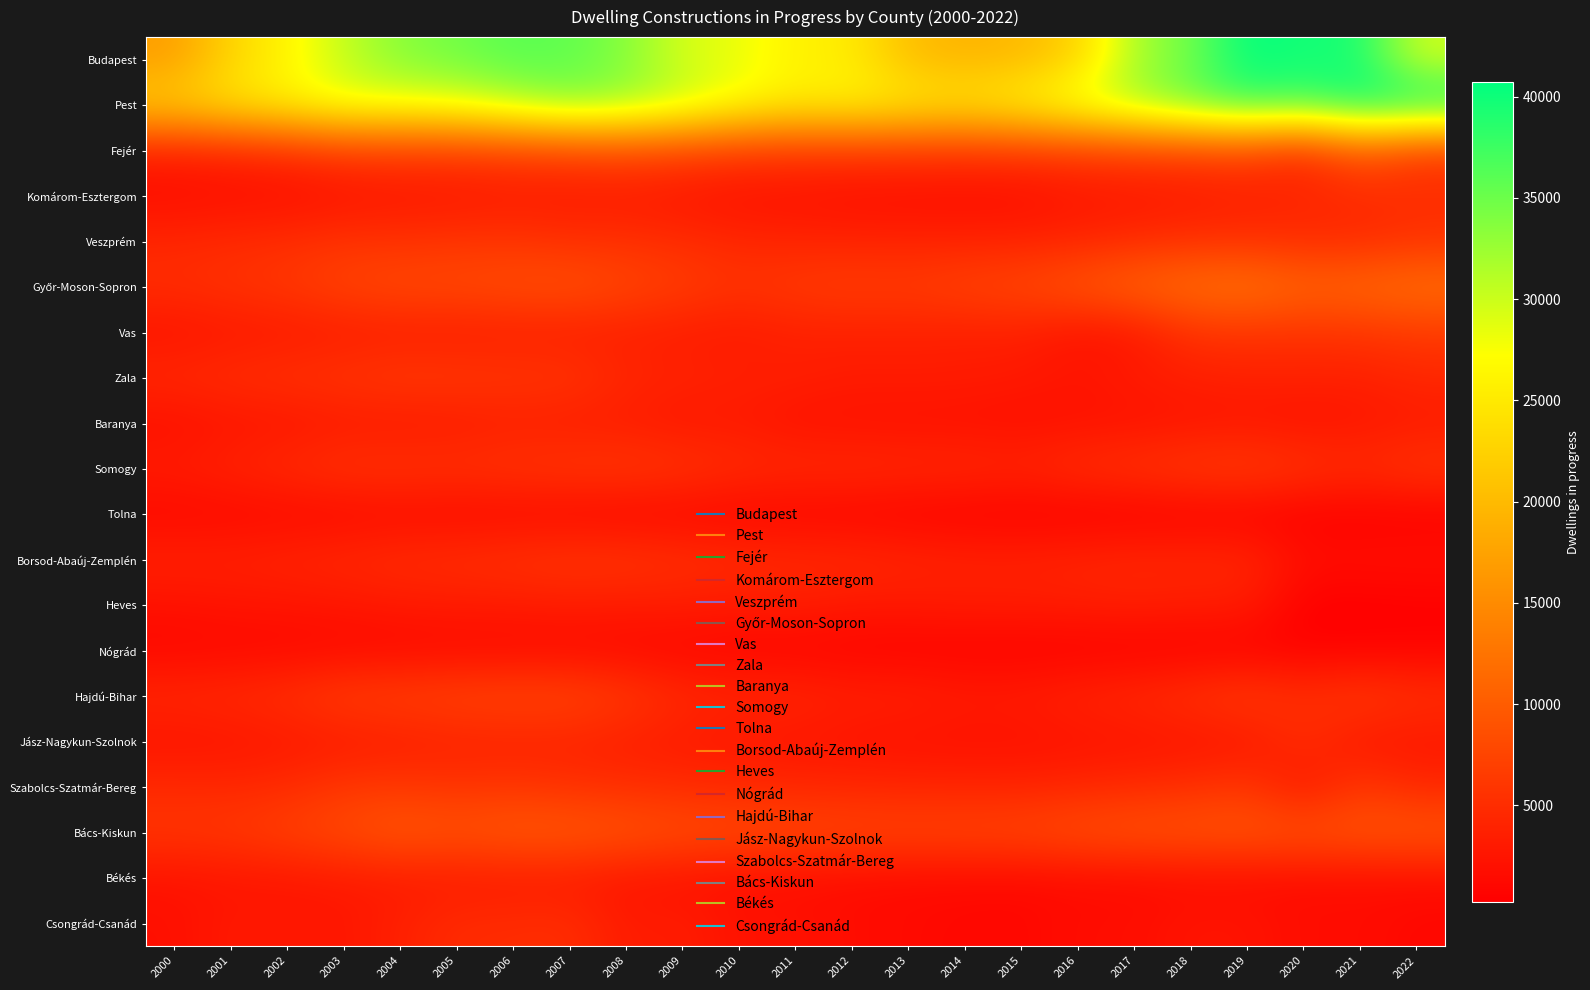

Which category has the lowest value in the Pest series?

2000